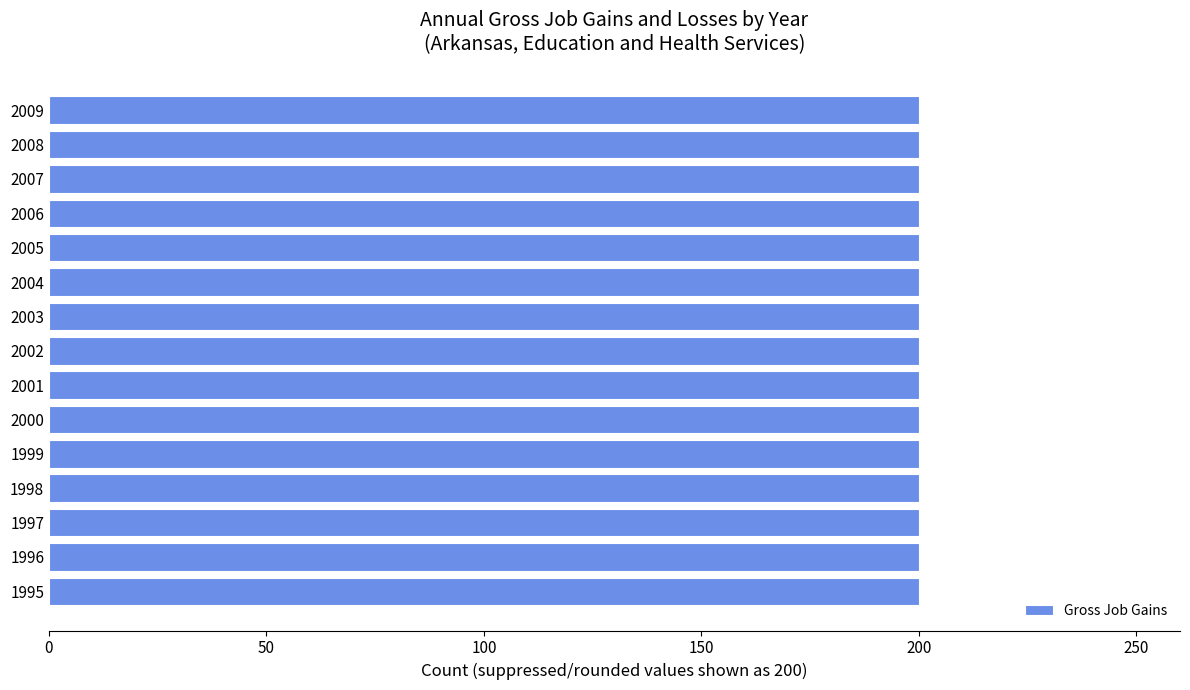

Which has a higher value, 1996 or 2004?

1996